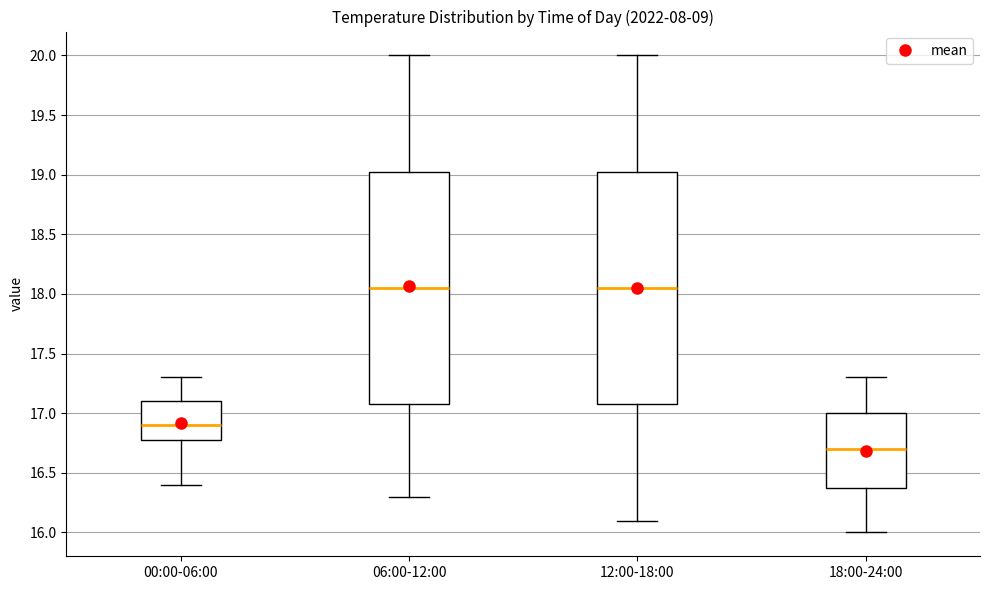

Where is the upper edge of the box for 00:00-06:00 on the y-axis? The values are not printed on the chart, so give them approximately, as read against the axis.

17.10